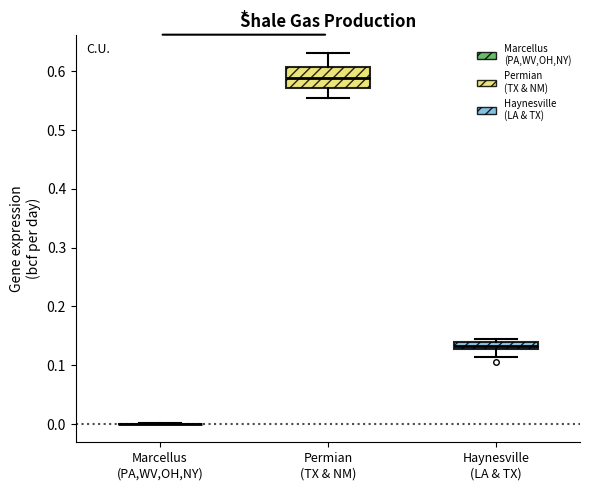

Which box is the tallest, from its lower edge to its upper edge?

Permian (TX & NM)